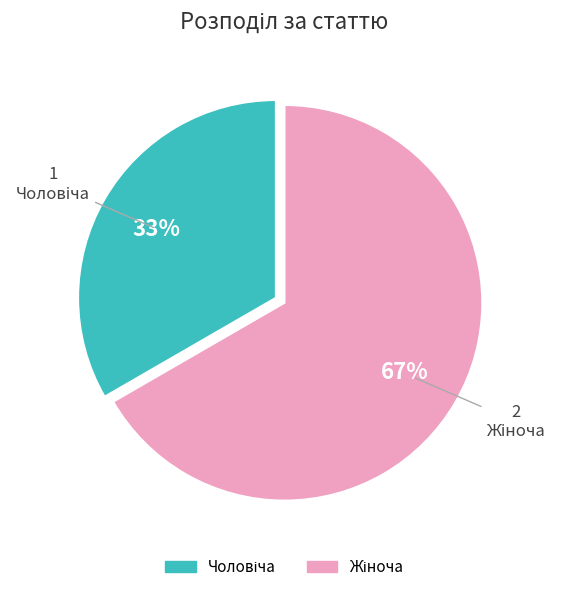

Is there any slice that represents more than half of the pie?

Yes